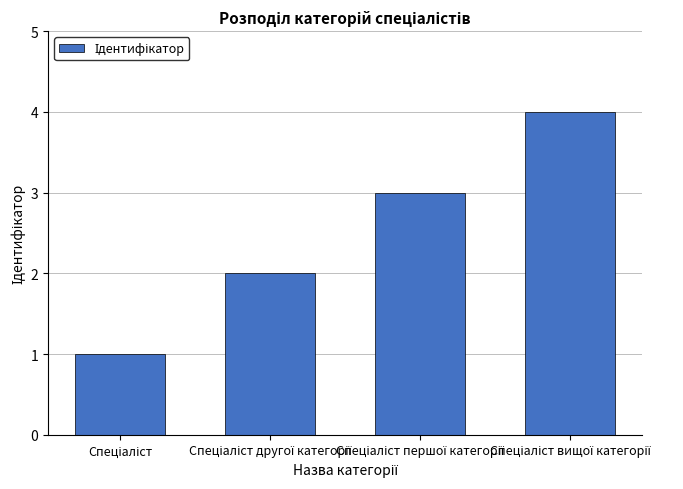

What is the sum of all values?

10